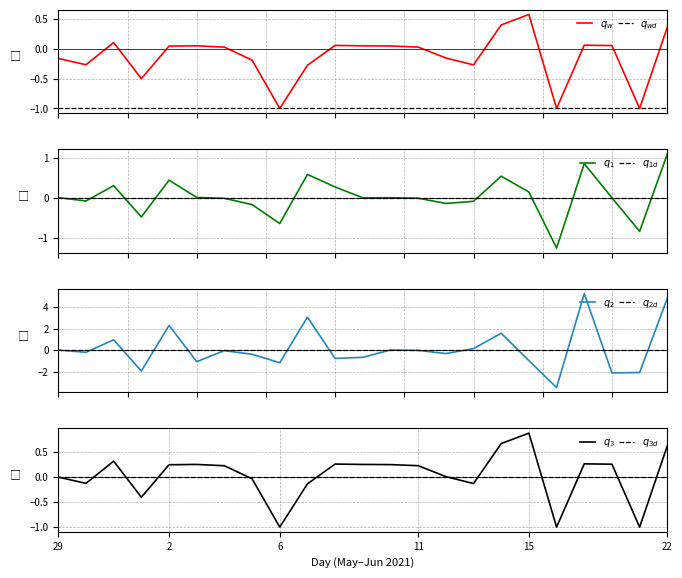

List the labels in order of value, largest first.

15, 14, 22, 31, 17, 8, 18, 3, 9, 10, 2, 11, 4, 12, 29, 5, 30, 13, 7, 1, 6, 16, 19